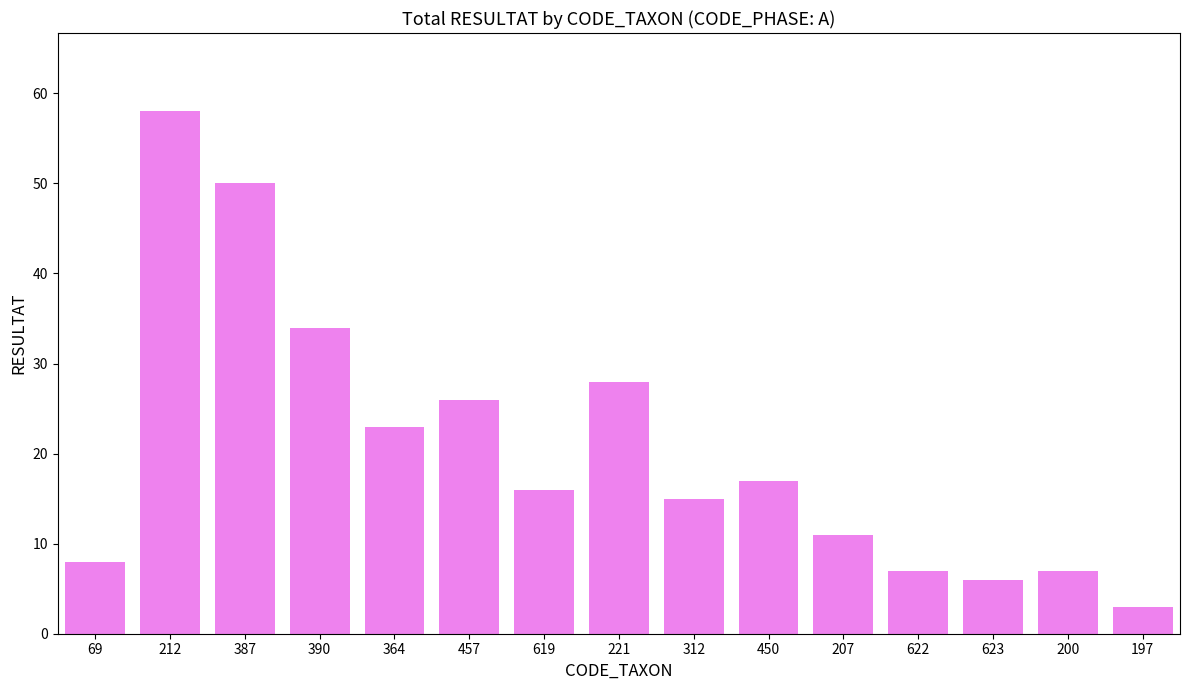

What is the difference between the second highest and second lowest values?

44